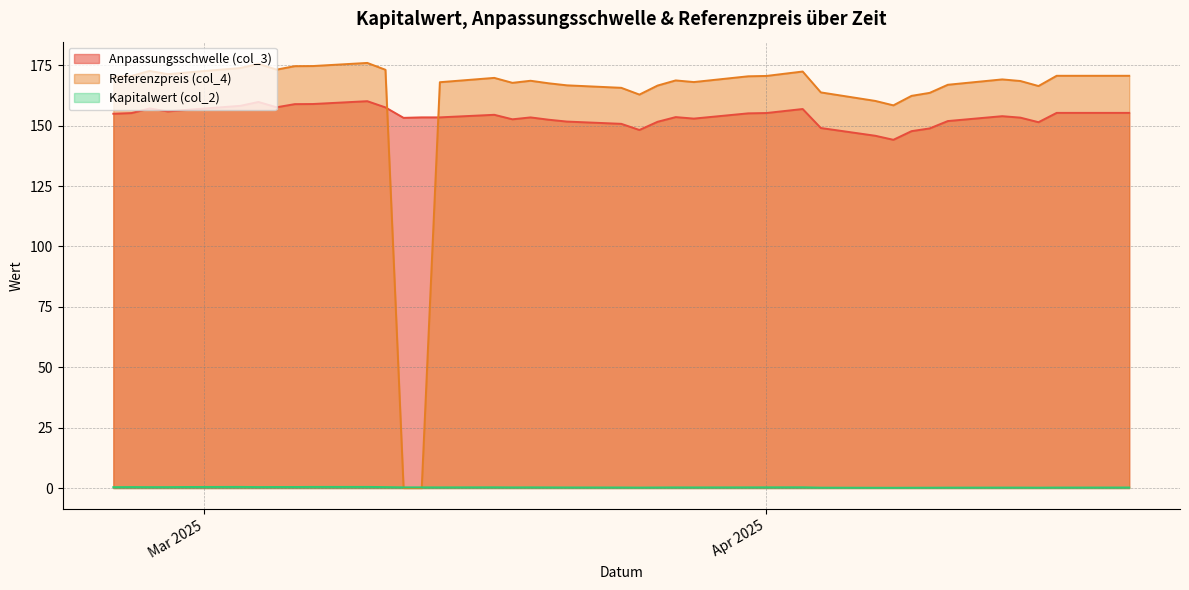

At how many categories does at least one series exceed 64?

39